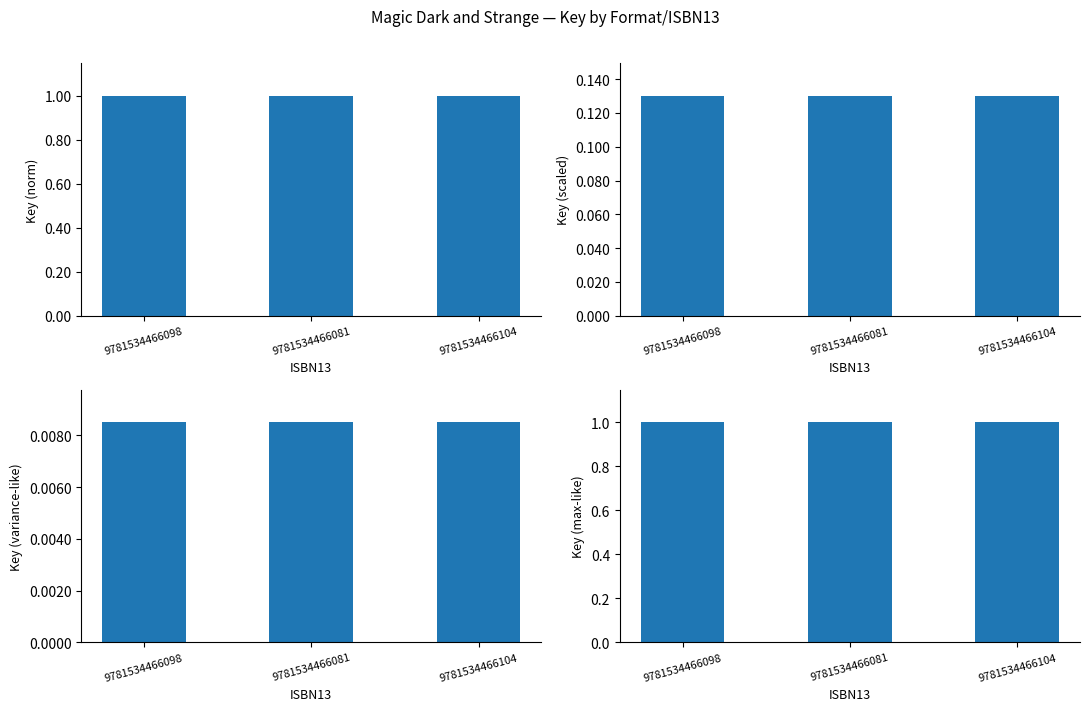

What is the lowest value of the Key (max-like) series?

1.0